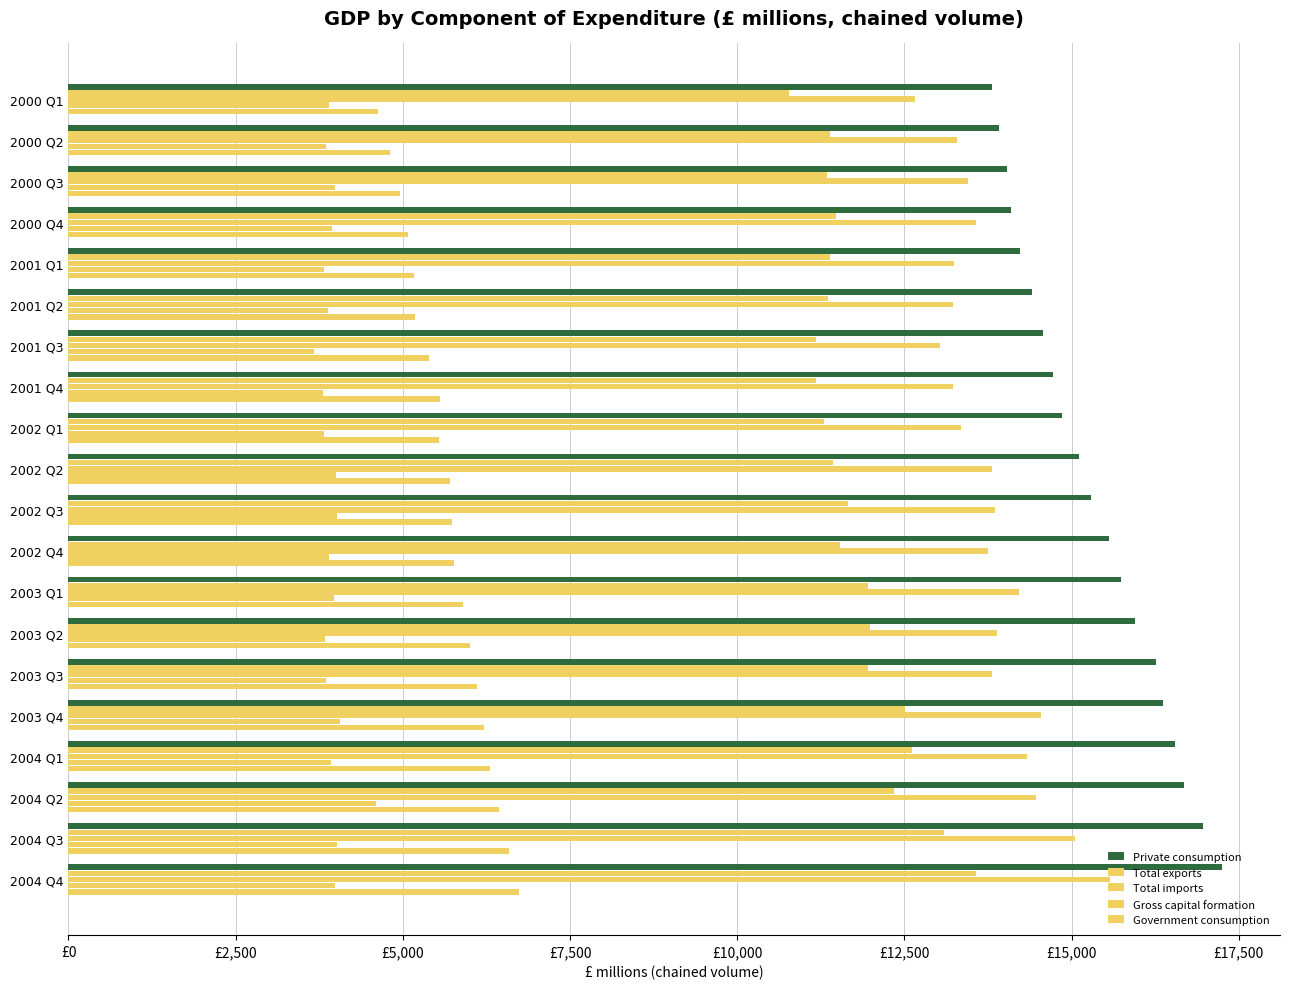

What is the minimum value shown in the chart?

3670